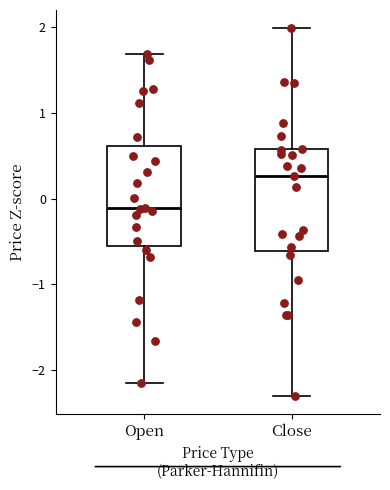

Reading left to right, read every box against the y-axis: the position of its median line, the range the box covers, and the ends of its whiskers. The values are not printed on the chart, so give them approximately, as read against the axis.

Open: median -0.1, box -0.5 to 0.6, whiskers -2.1 to 1.7
Close: median 0.3, box -0.6 to 0.6, whiskers -2.3 to 2.0